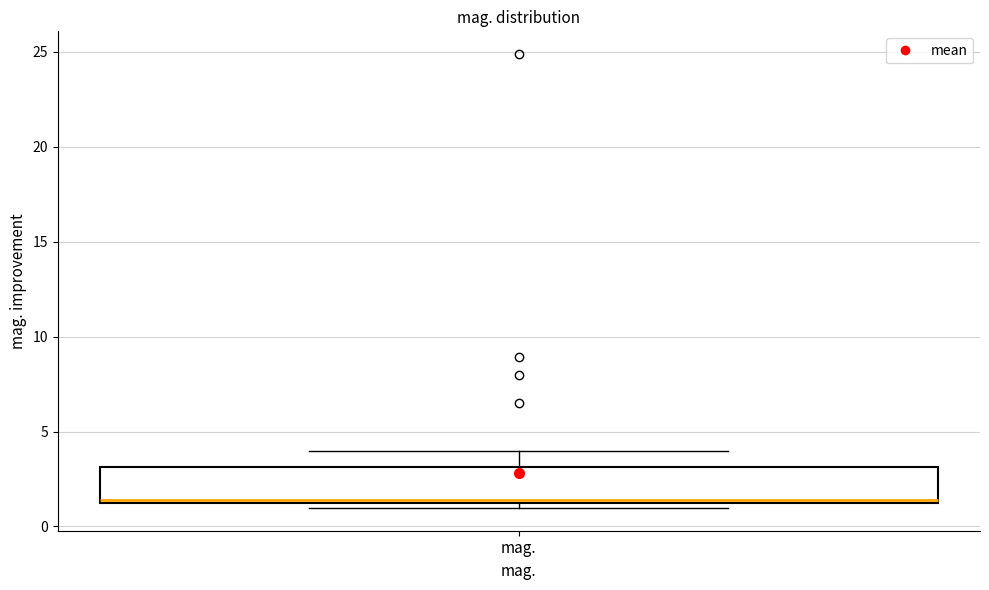

Read this box plot against the y-axis: the position of the median line, the range covered by the box, and the ends of both whiskers. The values are not printed on the chart, so give them approximately, as read against the axis.

median 1.5, box 1.0 to 3.0, whiskers 1.0 (just below the box's lower edge) to 4.0